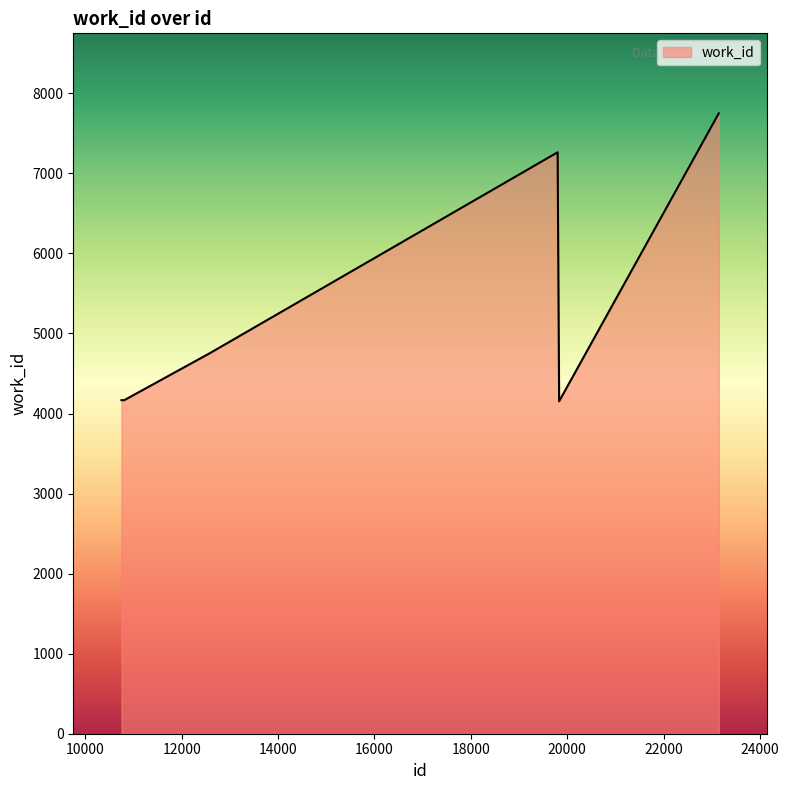

True or false: there are more than 2 points higher than both neighbors.

False